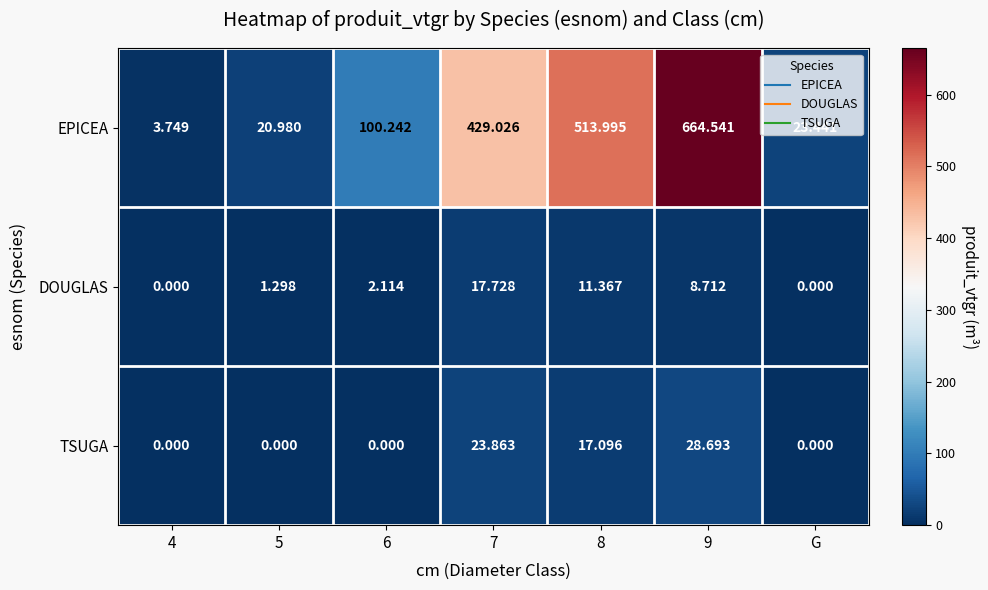

Count the number of categories in the chart.

7